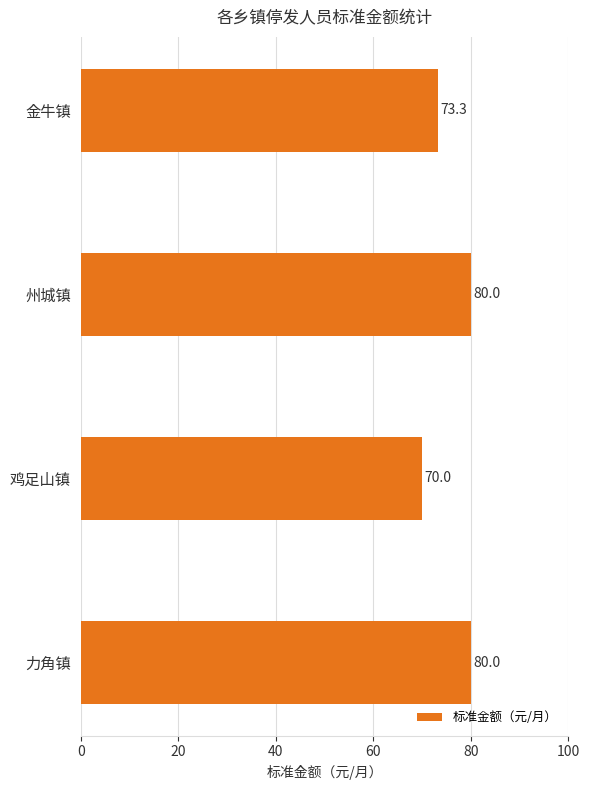

What is the value of the 4th bar from the top?

80.0